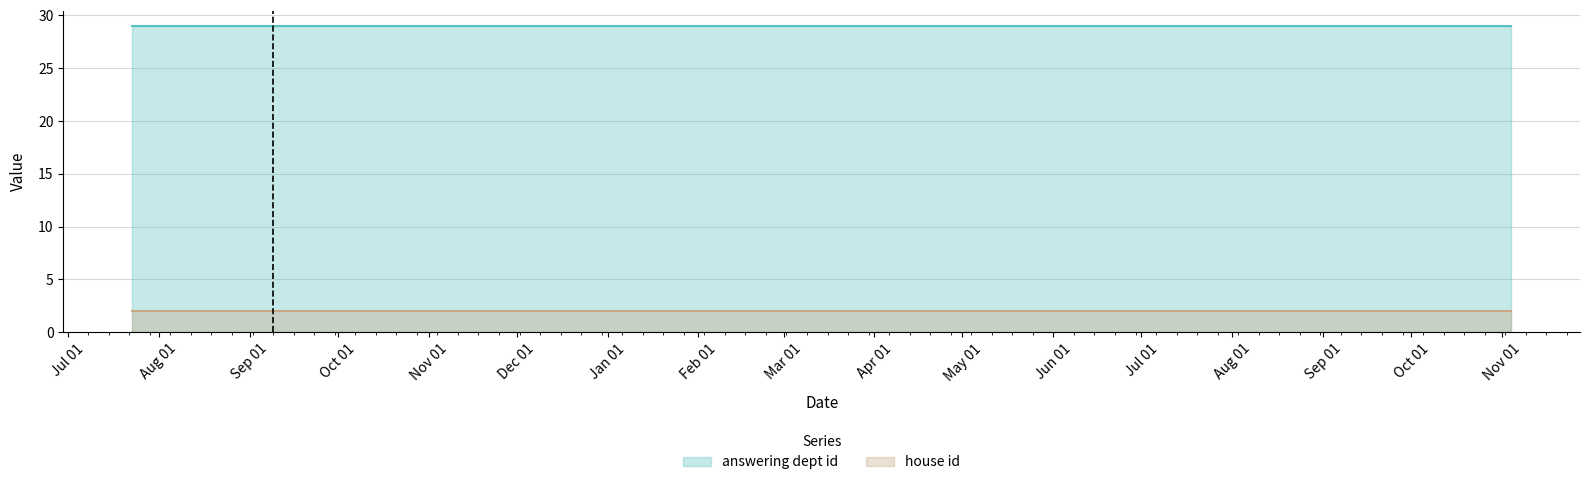

Which label corresponds to the largest value in the chart?

2020-11-02